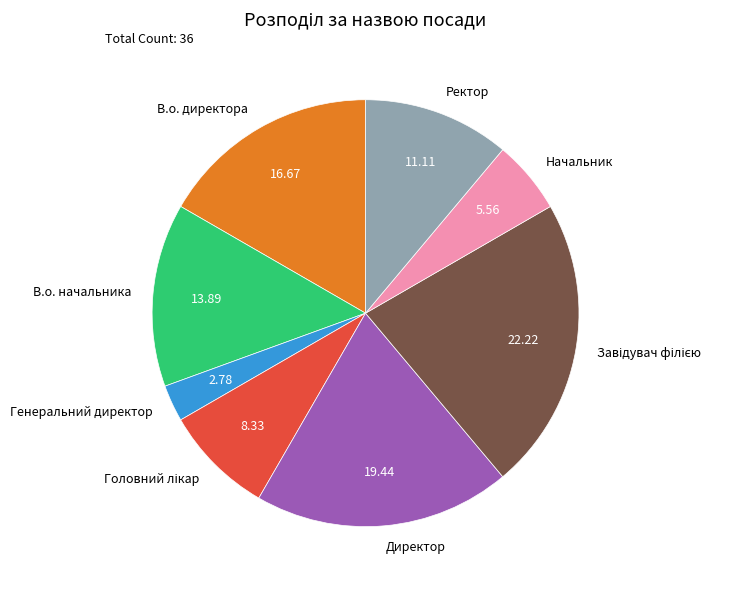

True or false: Ректор accounts for 11% of the total.

True